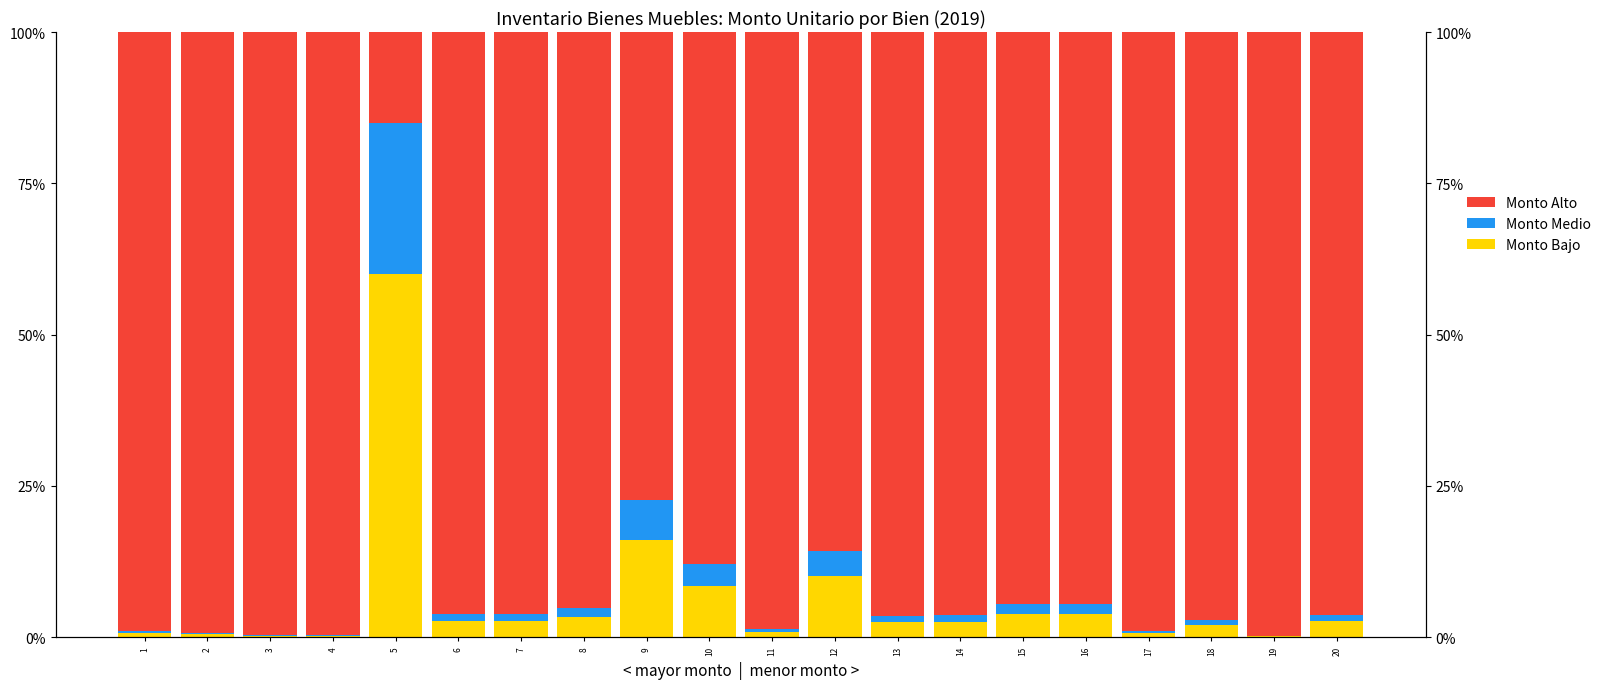

How many bars are there in total?

60